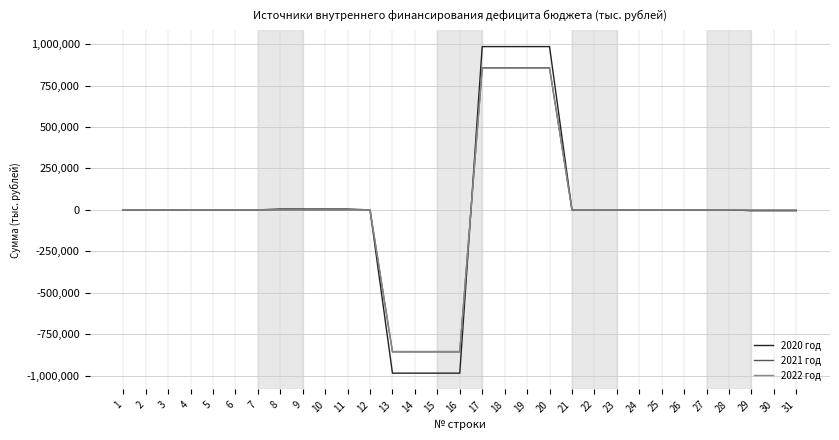

How many categories are shown in the chart?

31